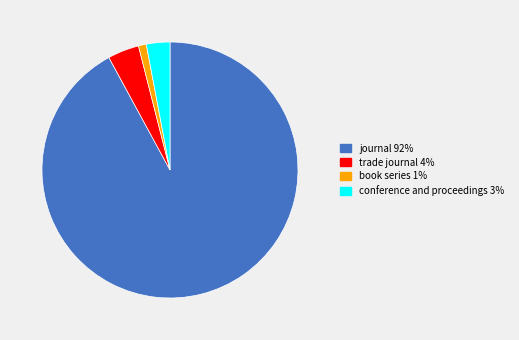

Which has a higher value, conference and proceedings or book series?

conference and proceedings